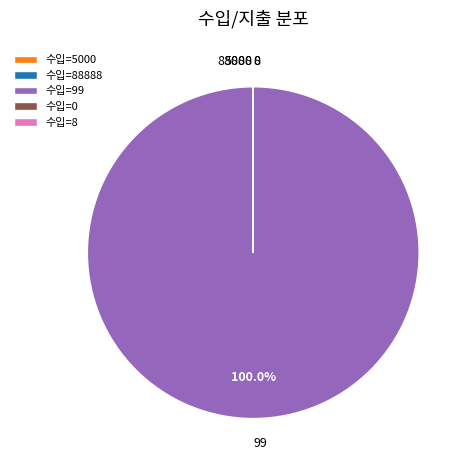

Which category has the biggest portion of the pie?

수입=99